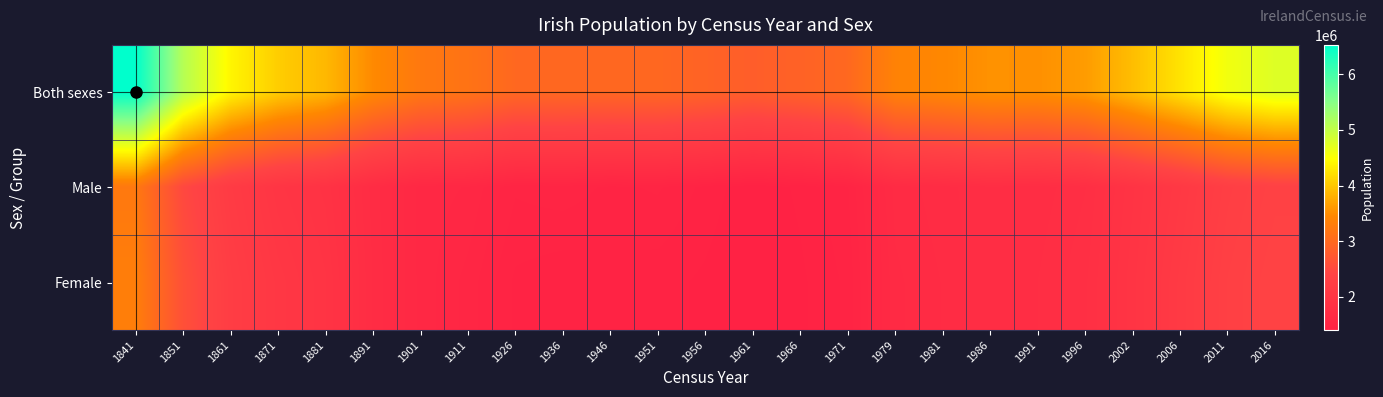

What is the greatest value displayed?

6528799